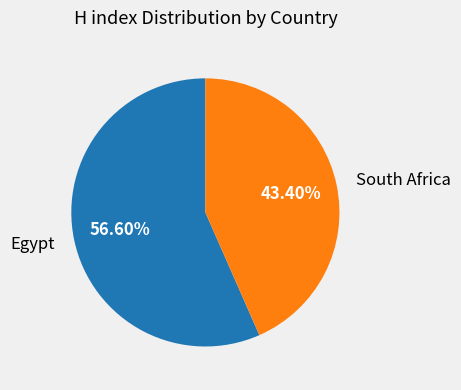

Count the number of slices in the pie.

2